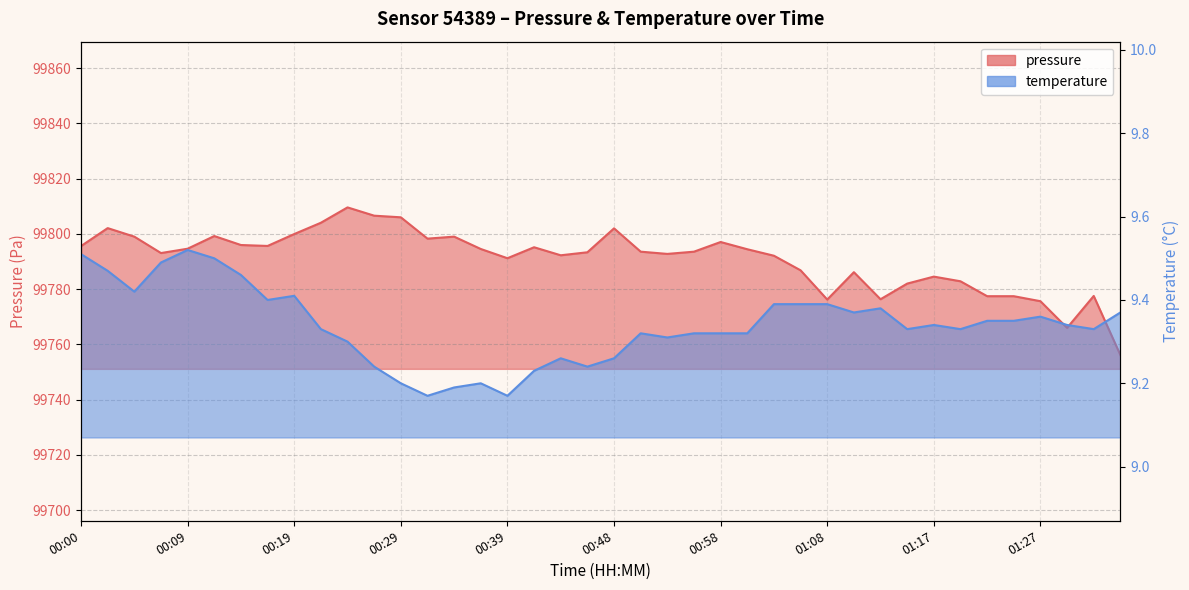

What is the value of the pressure point at the 20th from the left?

99793.3